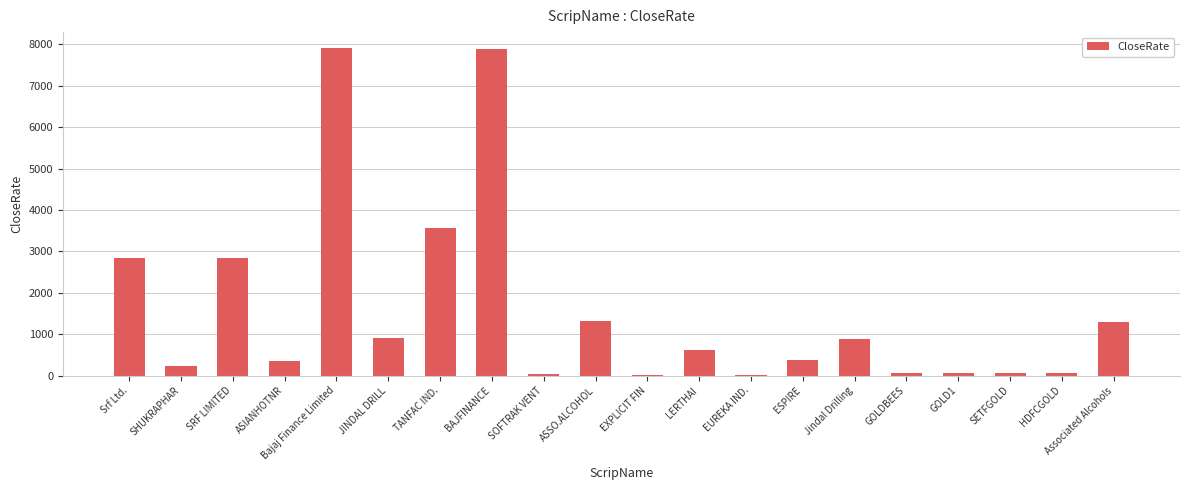

What is the difference between the values at ASSO.ALCOHOL and SETFGOLD?

1241.4